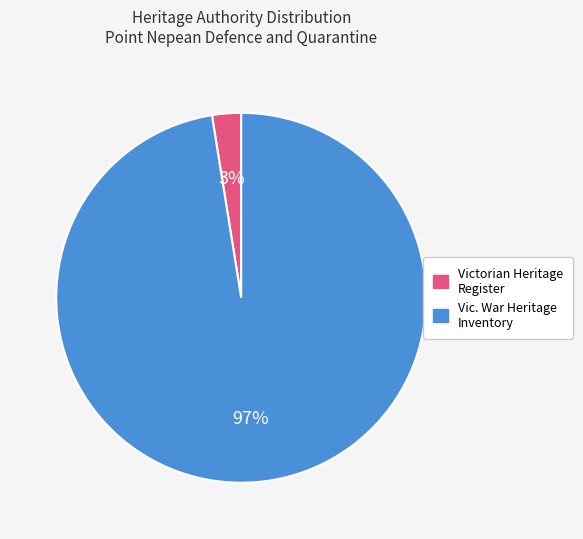

Which has a higher value, Victorian Heritage Register or Vic. War Heritage Inventory?

Vic. War Heritage Inventory